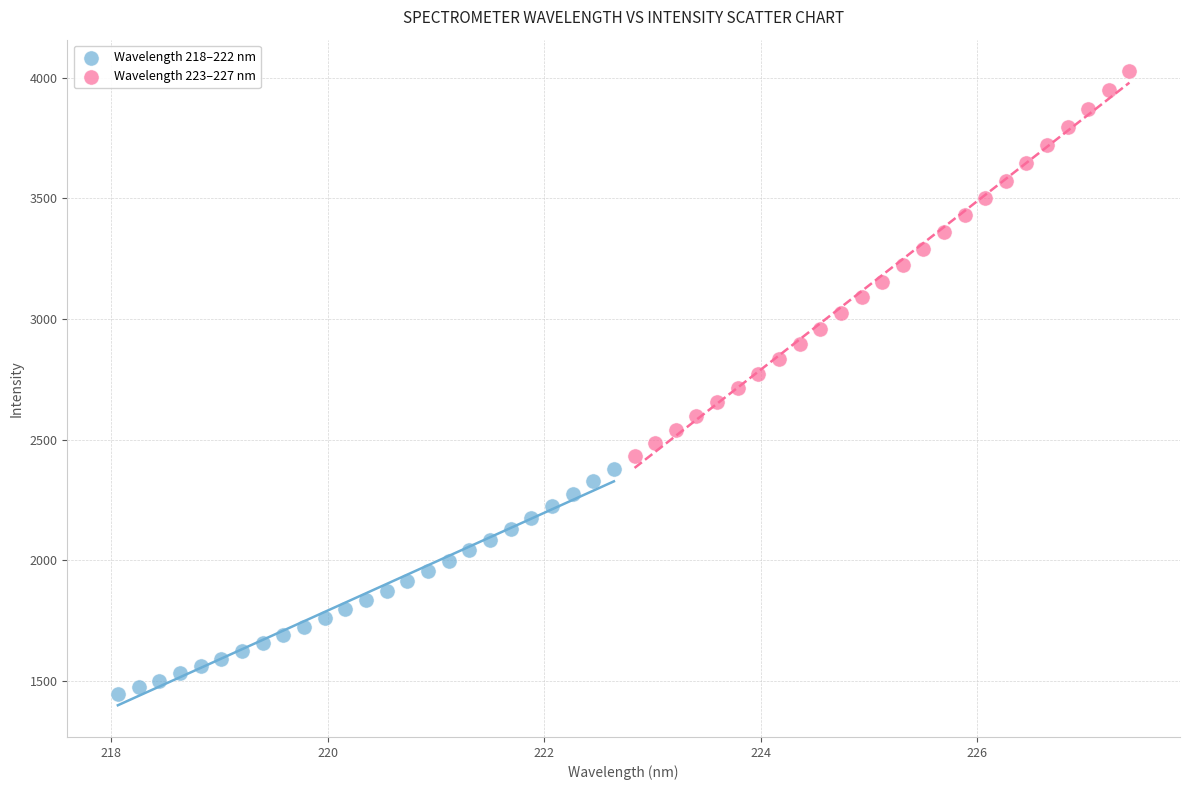

Which series reaches the minimum Y coordinate?

Wavelength 218–222 nm